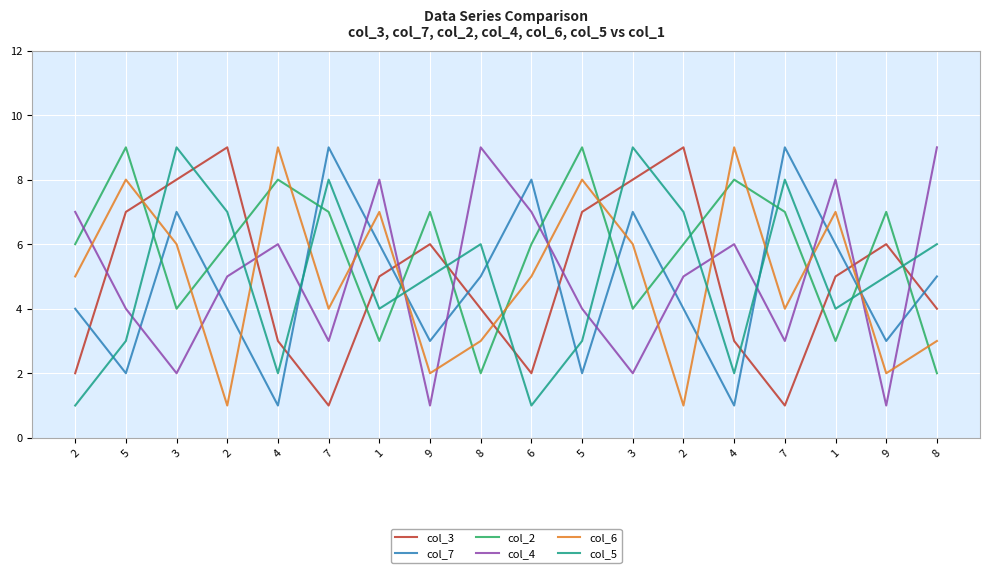

True or false: col_4 and col_2 intersect in this chart.

True